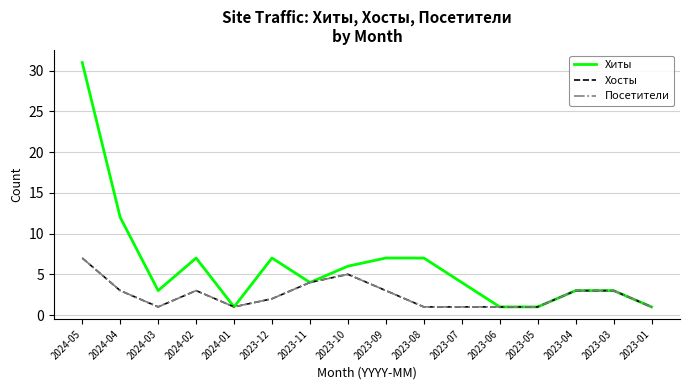

At which category is the sum across all series the highest?

2024-05